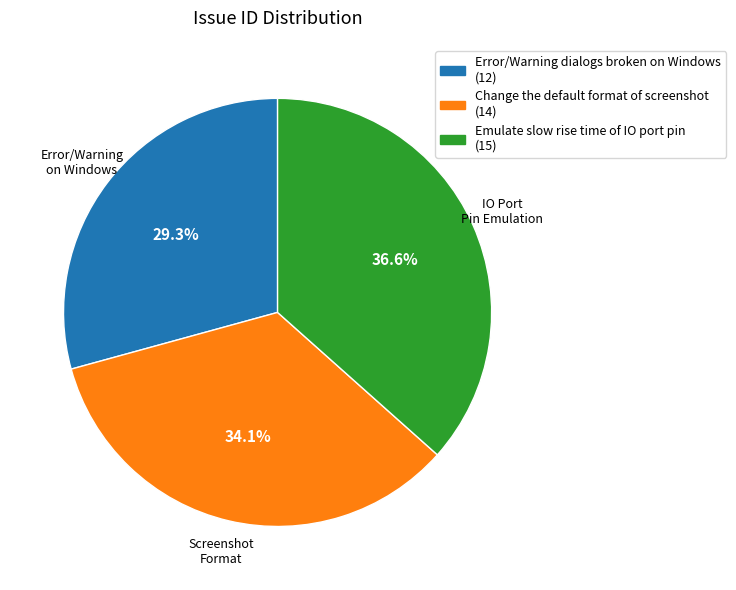

The Change the default format of screenshot slice represents 20% of the pie. True or false?

False